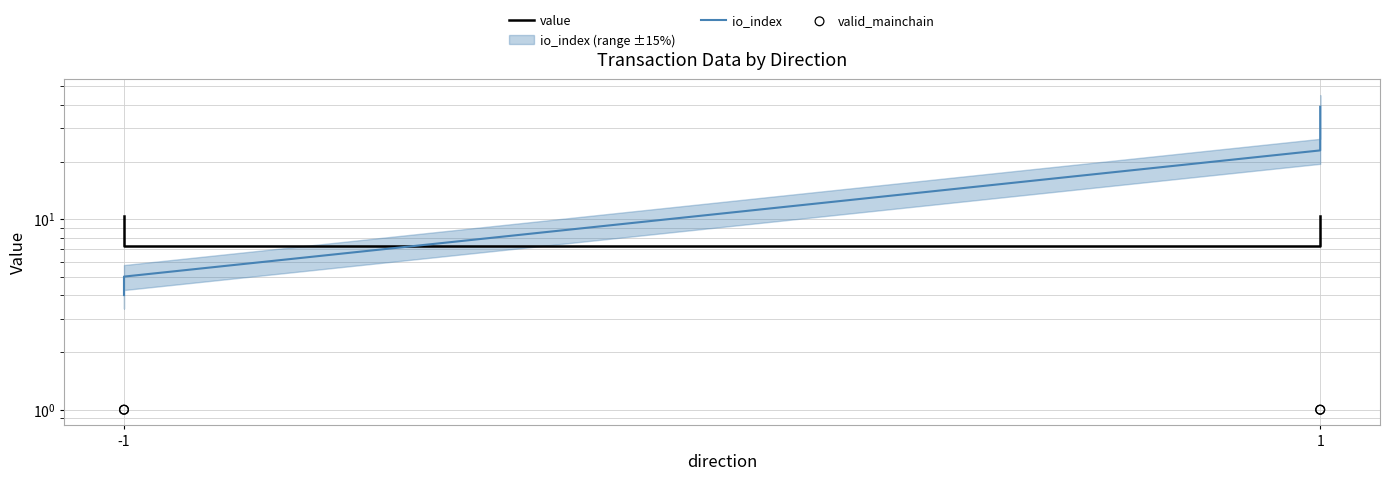

What are all the series names shown in the legend?

value, io_index, valid_mainchain